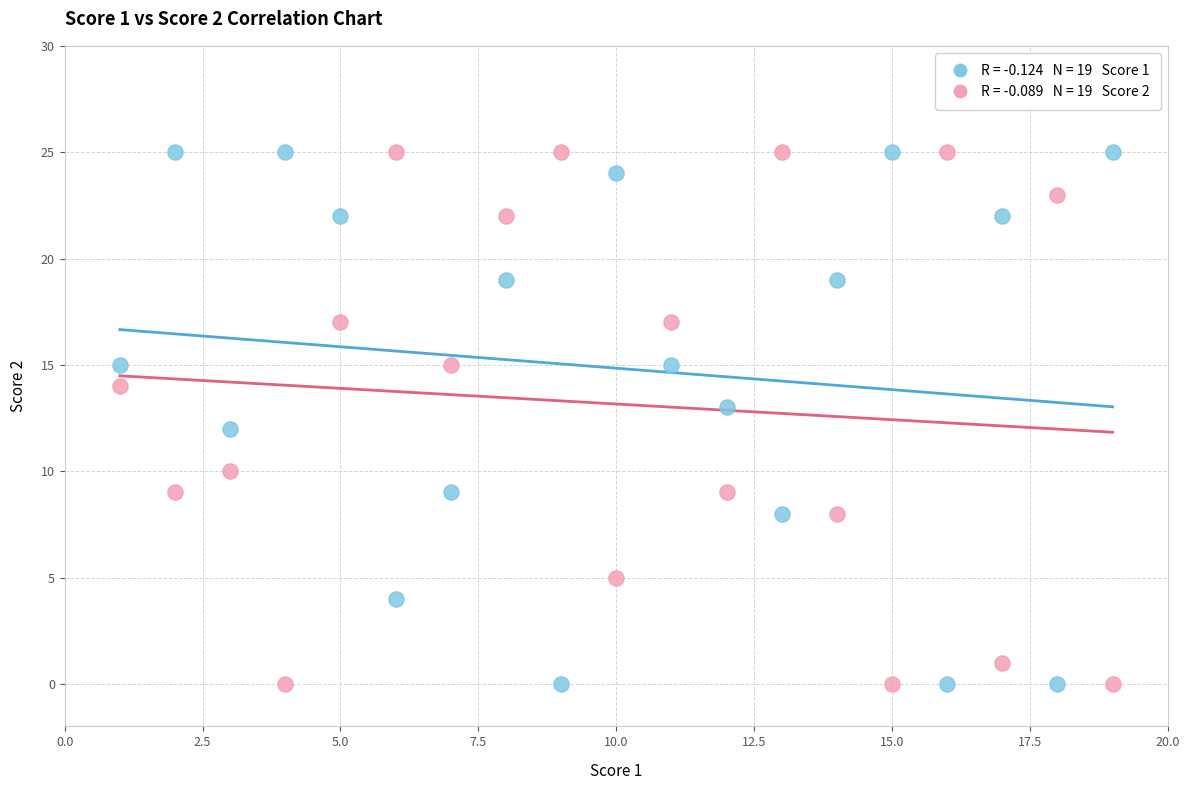

Across all data points, what is the range of X values (max minus min)?

18